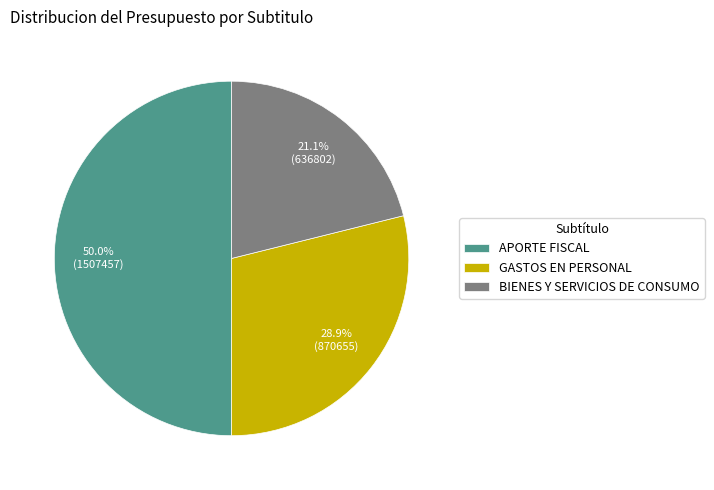

Which category has the biggest portion of the pie?

APORTE FISCAL